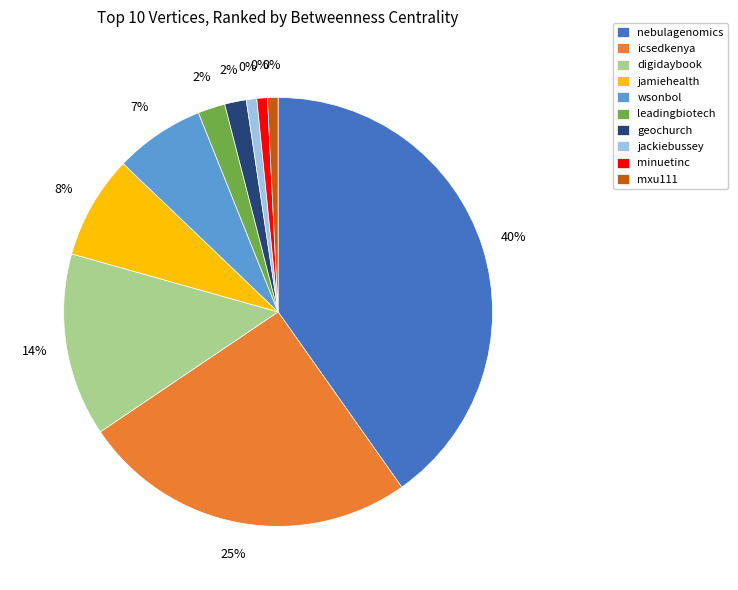

Which category has the smallest portion of the pie?

jackiebussey